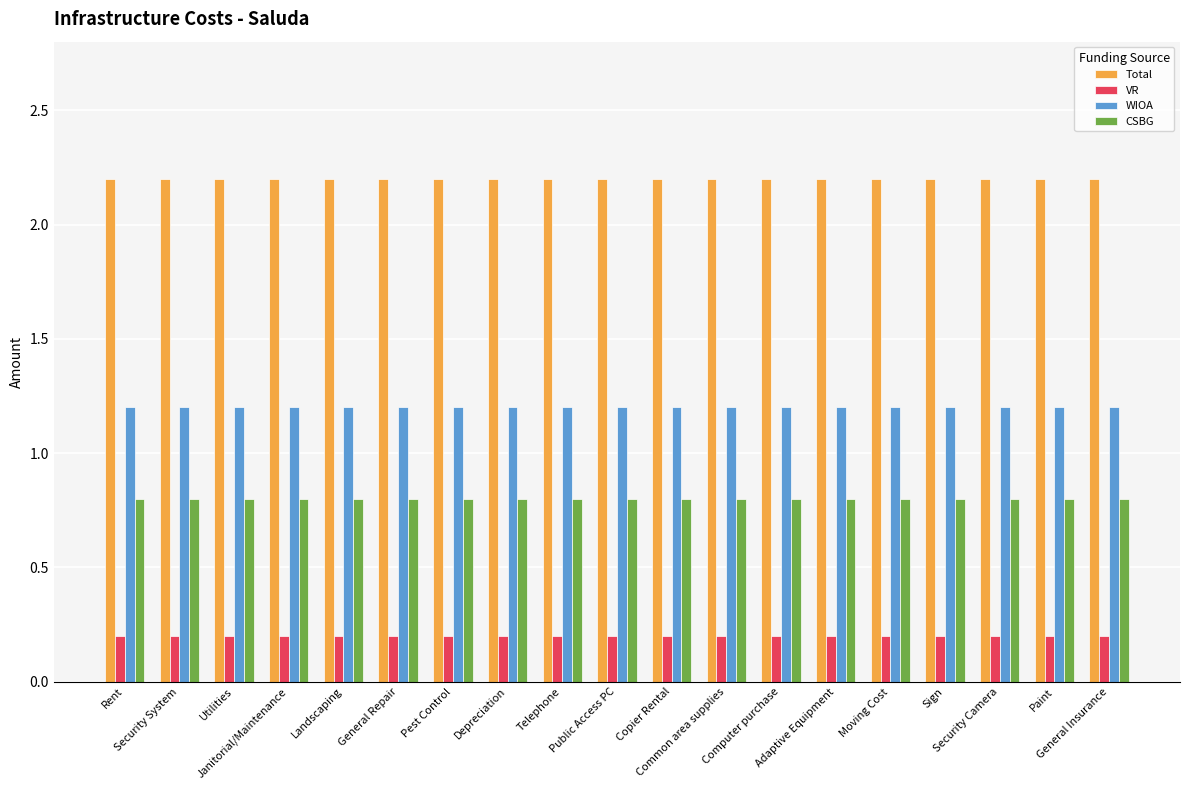

What position from the left is Security Camera?

17